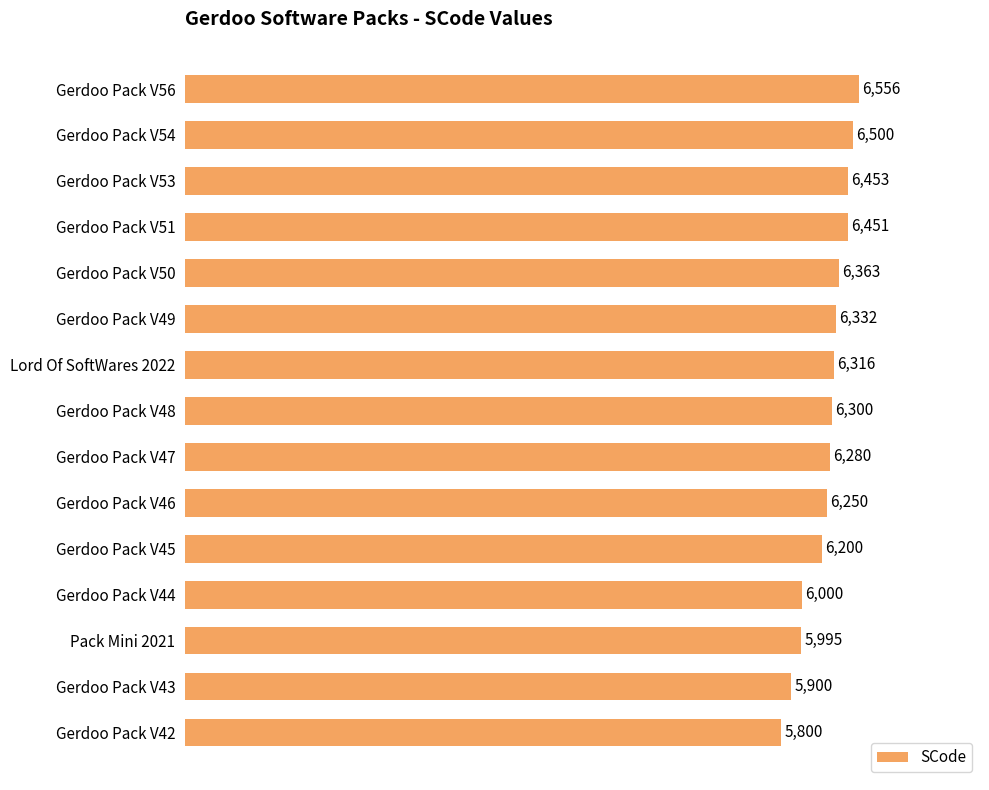

Does the chart contain any negative values?

No